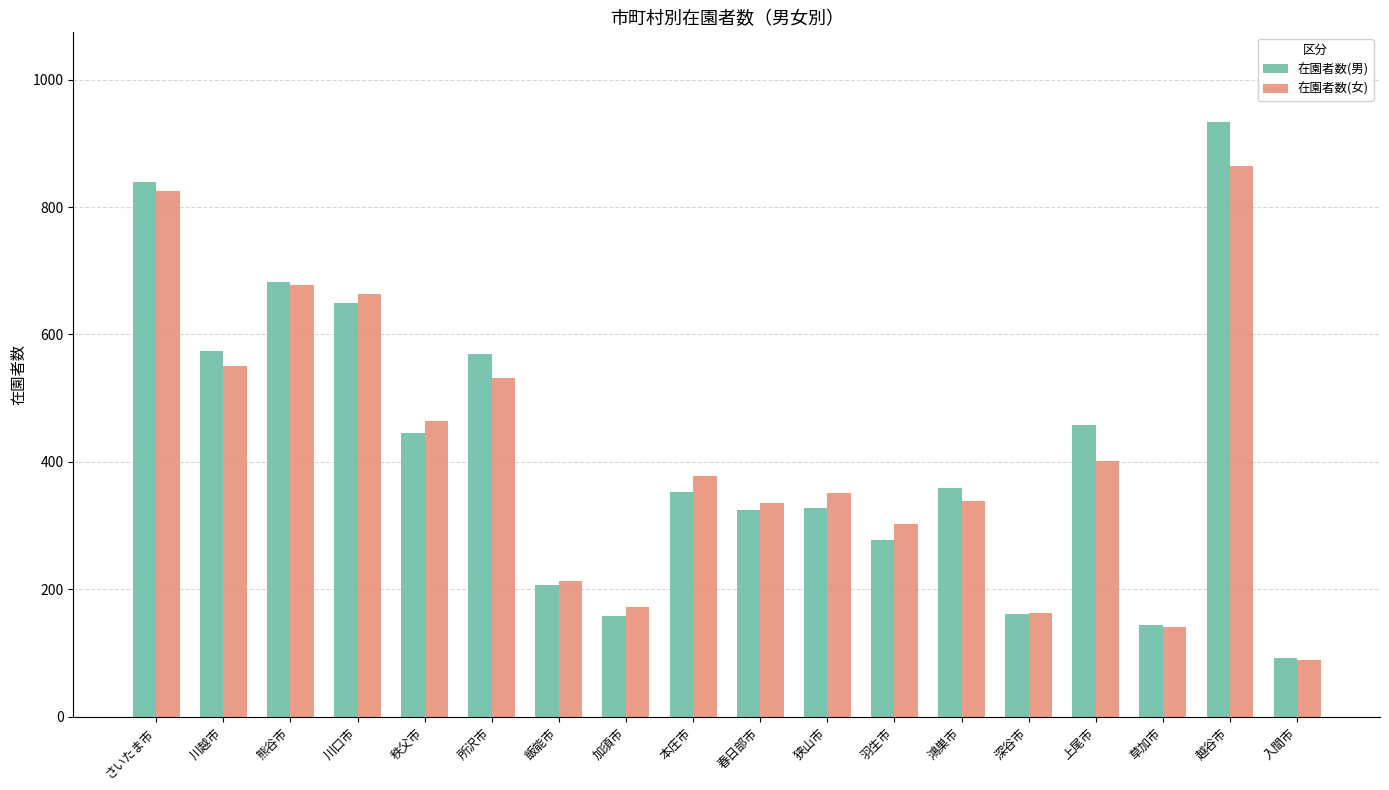

Rank the series at 越谷市 from highest to lowest value.

在園者数(男), 在園者数(女)